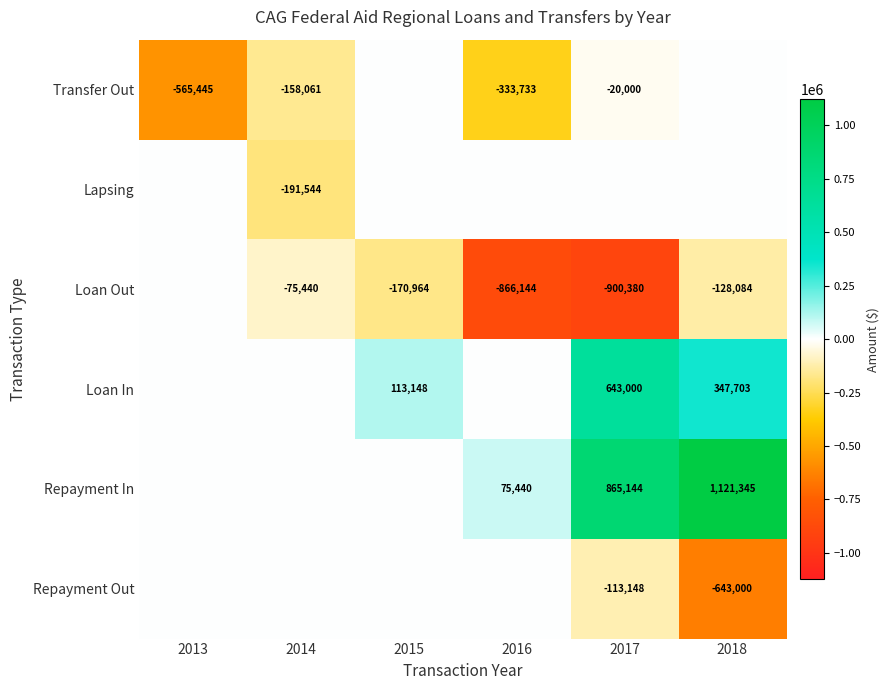

Count the number of categories in the chart.

6